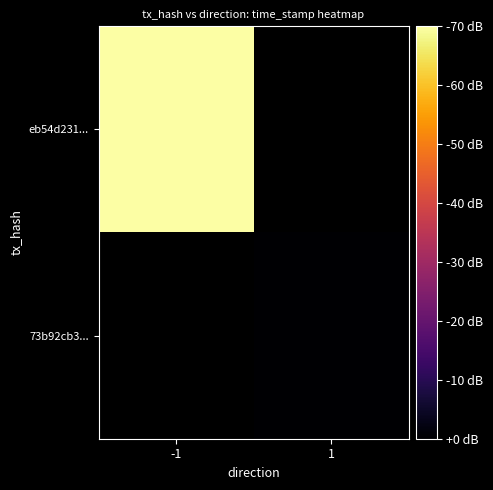

True or false: eb54d231... has a value of 955418107.8 at -1.

False